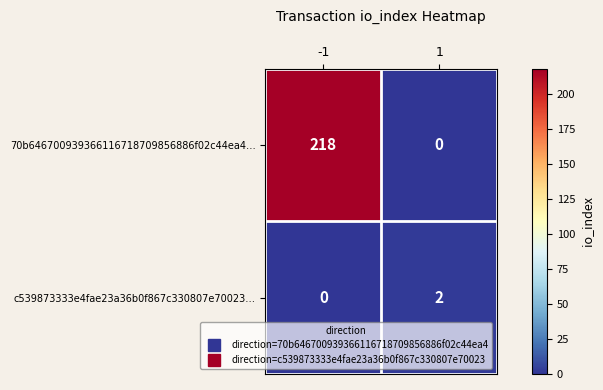

Which series has the largest total across all categories?

70b646700939366116718709856886f02c44ea4…